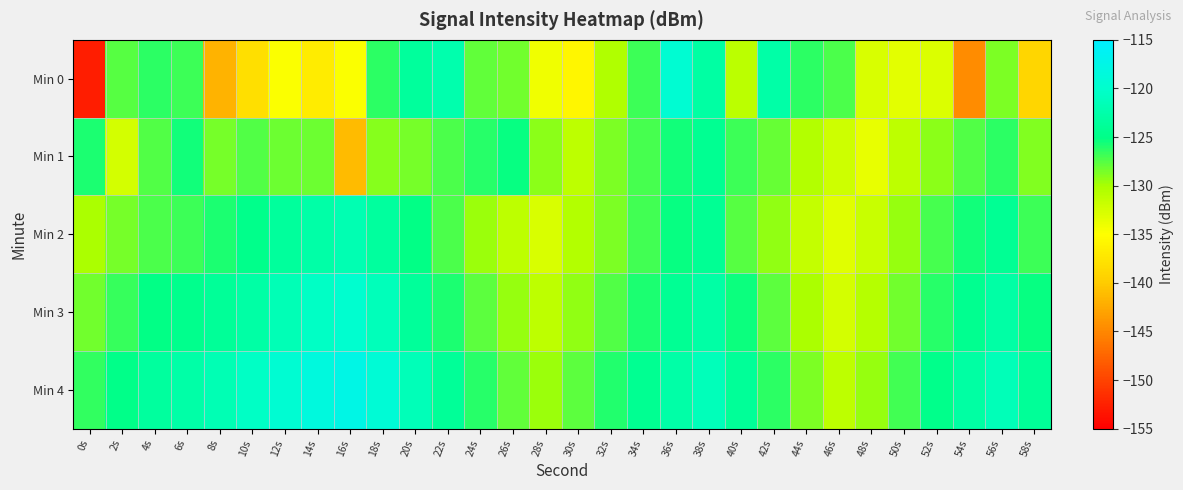

Rank the series by their average value, from highest to lowest.

Min 4, Min 3, Min 2, Min 1, Min 0